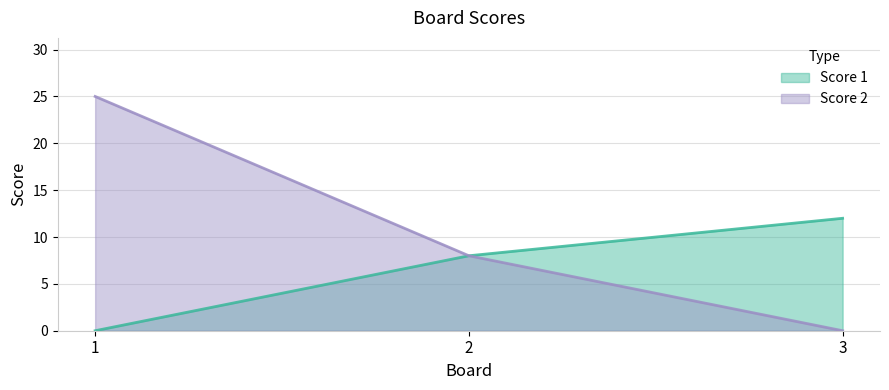

List the labels in order of Score 1 value, largest first.

3, 2, 1